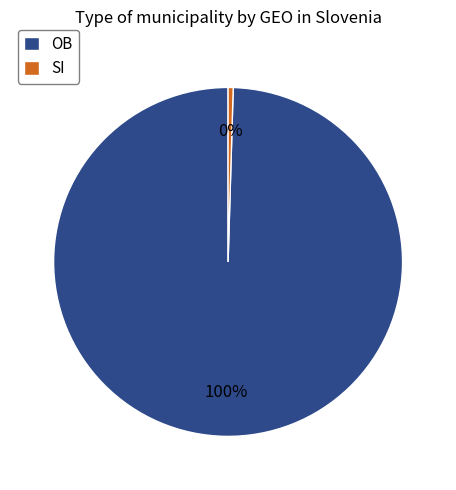

The SI slice represents 14% of the pie. True or false?

False